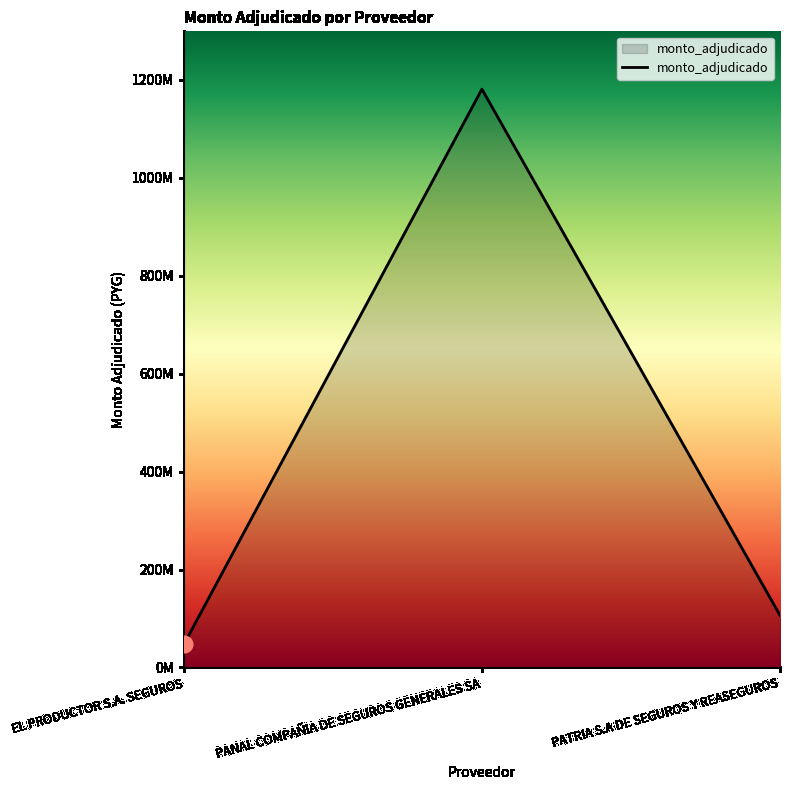

Which has a higher value, EL PRODUCTOR S.A. SEGUROS or PANAL COMPAÑIA DE SEGUROS GENERALES SA?

PANAL COMPAÑIA DE SEGUROS GENERALES SA